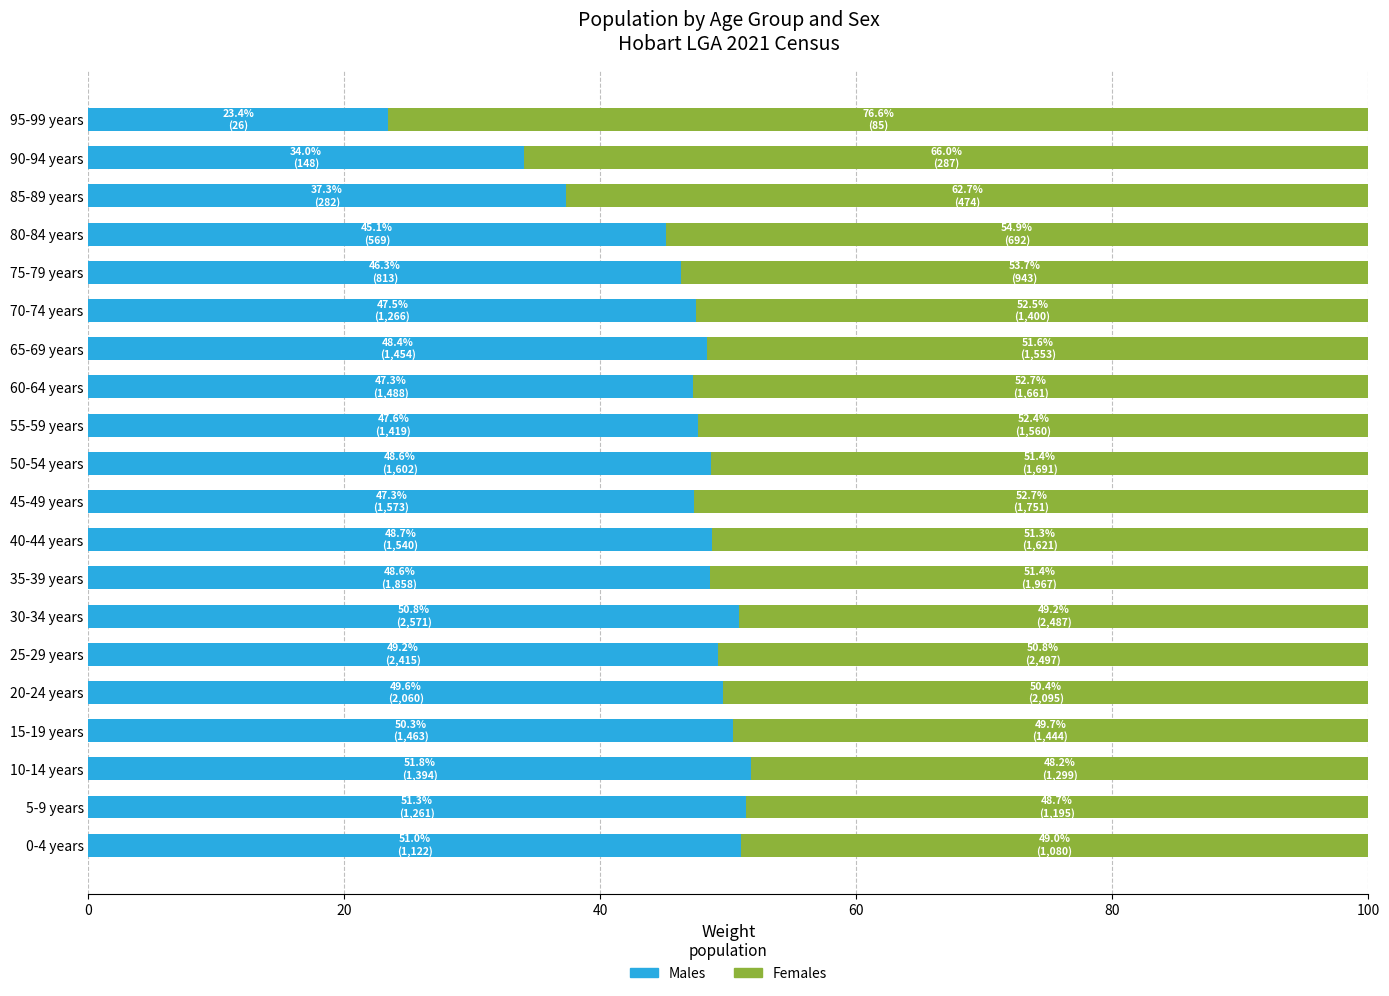

What is the sum of the Males values at 45-49 years and 50-54 years?

96.0